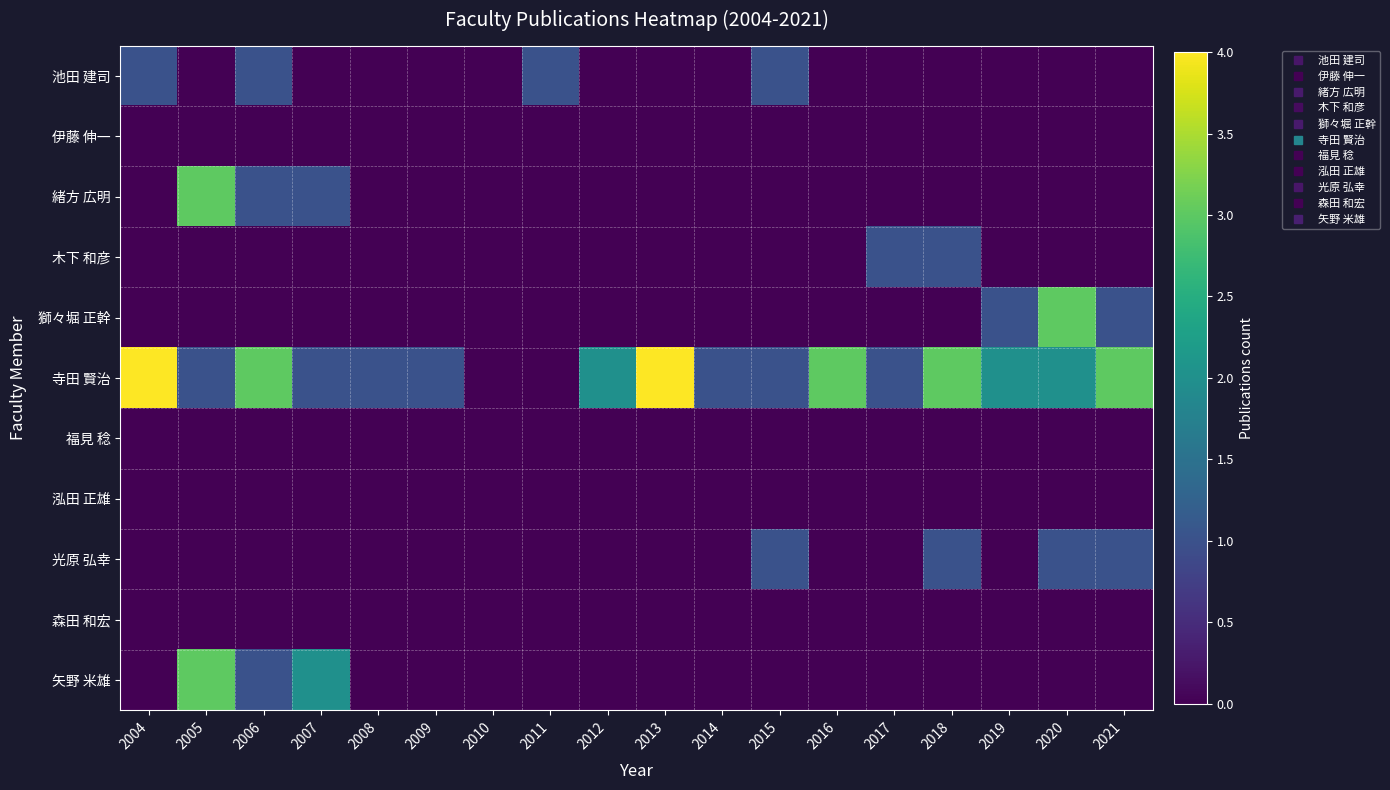

Reading left to right, what are all the values shown in this chart?

池田 建司: 2004=1	2005=0	2006=1	2007=0	2008=0	2009=0	2010=0	2011=1	2012=0	2013=0	2014=0	2015=1	2016=0	2017=0	2018=0	2019=0	2020=0	2021=0
伊藤 伸一: 2004=0	2005=0	2006=0	2007=0	2008=0	2009=0	2010=0	2011=0	2012=0	2013=0	2014=0	2015=0	2016=0	2017=0	2018=0	2019=0	2020=0	2021=0
緒方 広明: 2004=0	2005=3	2006=1	2007=1	2008=0	2009=0	2010=0	2011=0	2012=0	2013=0	2014=0	2015=0	2016=0	2017=0	2018=0	2019=0	2020=0	2021=0
木下 和彦: 2004=0	2005=0	2006=0	2007=0	2008=0	2009=0	2010=0	2011=0	2012=0	2013=0	2014=0	2015=0	2016=0	2017=1	2018=1	2019=0	2020=0	2021=0
獅々堀 正幹: 2004=0	2005=0	2006=0	2007=0	2008=0	2009=0	2010=0	2011=0	2012=0	2013=0	2014=0	2015=0	2016=0	2017=0	2018=0	2019=1	2020=3	2021=1
寺田 賢治: 2004=4	2005=1	2006=3	2007=1	2008=1	2009=1	2010=0	2011=0	2012=2	2013=4	2014=1	2015=1	2016=3	2017=1	2018=3	2019=2	2020=2	2021=3
福見 稔: 2004=0	2005=0	2006=0	2007=0	2008=0	2009=0	2010=0	2011=0	2012=0	2013=0	2014=0	2015=0	2016=0	2017=0	2018=0	2019=0	2020=0	2021=0
泓田 正雄: 2004=0	2005=0	2006=0	2007=0	2008=0	2009=0	2010=0	2011=0	2012=0	2013=0	2014=0	2015=0	2016=0	2017=0	2018=0	2019=0	2020=0	2021=0
光原 弘幸: 2004=0	2005=0	2006=0	2007=0	2008=0	2009=0	2010=0	2011=0	2012=0	2013=0	2014=0	2015=1	2016=0	2017=0	2018=1	2019=0	2020=1	2021=1
森田 和宏: 2004=0	2005=0	2006=0	2007=0	2008=0	2009=0	2010=0	2011=0	2012=0	2013=0	2014=0	2015=0	2016=0	2017=0	2018=0	2019=0	2020=0	2021=0
矢野 米雄: 2004=0	2005=3	2006=1	2007=2	2008=0	2009=0	2010=0	2011=0	2012=0	2013=0	2014=0	2015=0	2016=0	2017=0	2018=0	2019=0	2020=0	2021=0